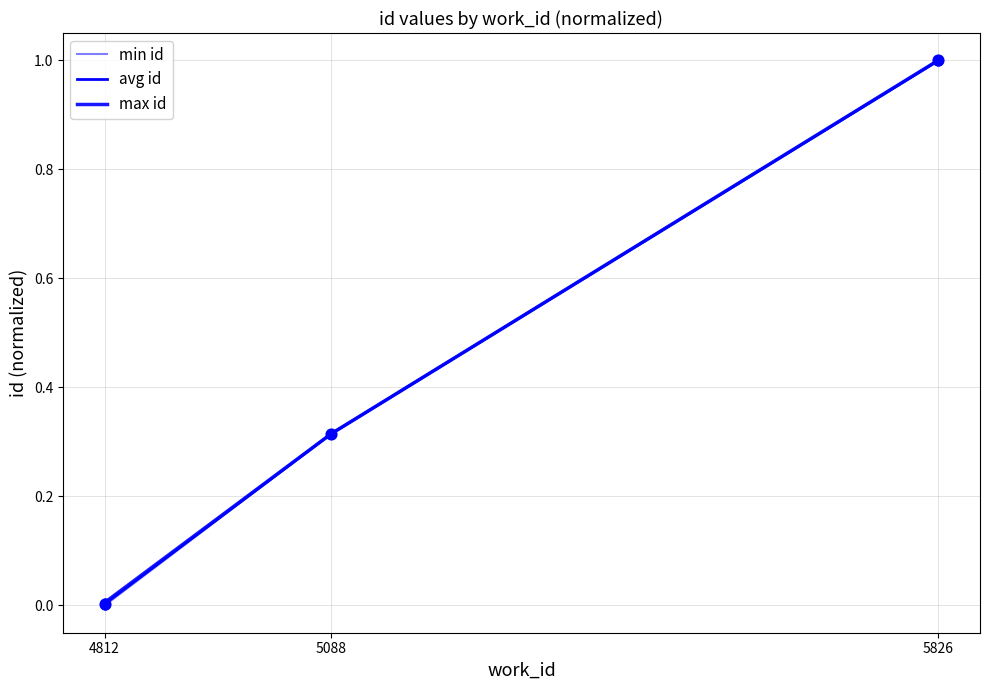

Which series has the largest total across all categories?

max id